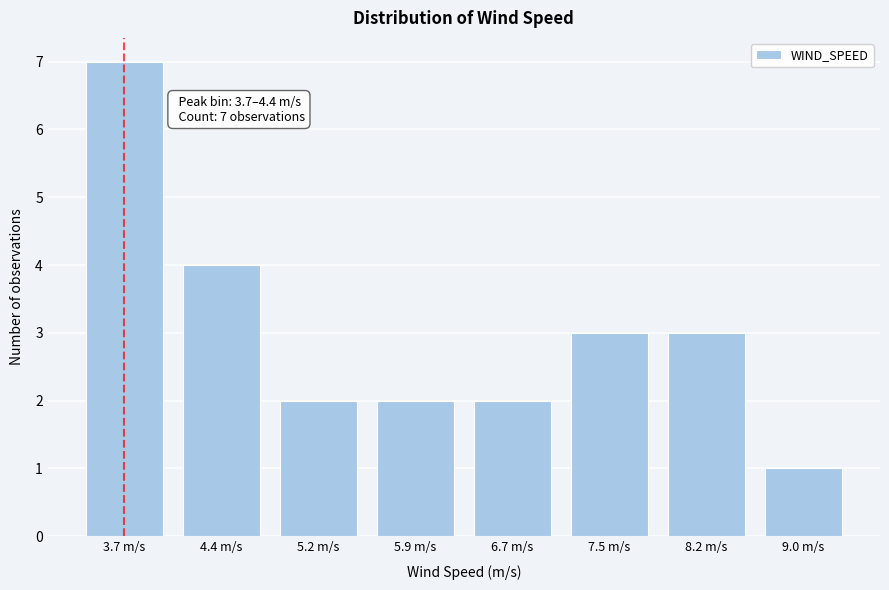

Reading left to right, extract all data points from this chart.

7	4	2	2	2	3	3	1